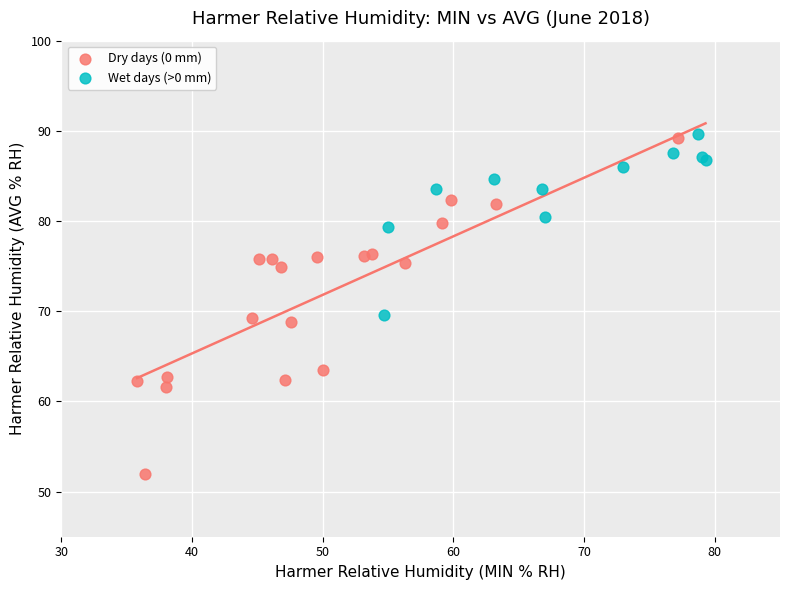

Which series contains the lowest Y value?

Dry days (0 mm)